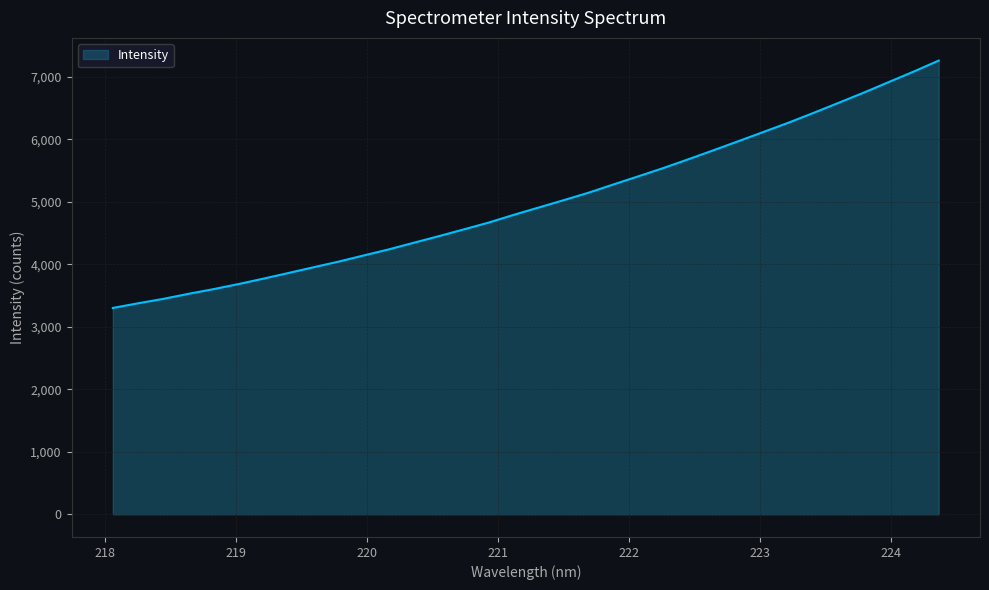

What is the greatest value displayed?

7259.5